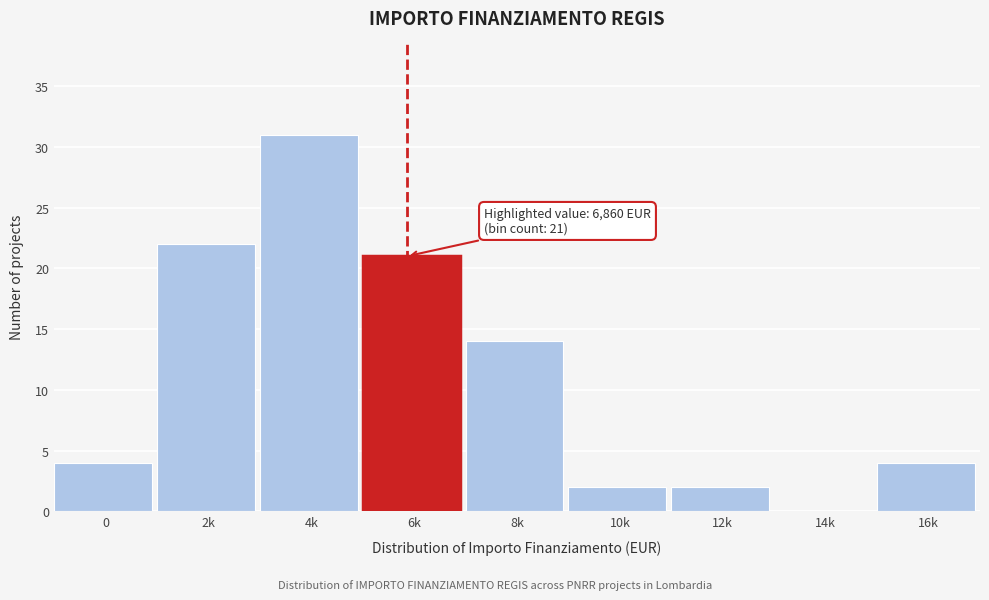

Reading left to right, list all the values displayed in this chart.

0=4	2k=22	4k=31	6k=21	8k=14	10k=2	12k=2	14k=0	16k=4